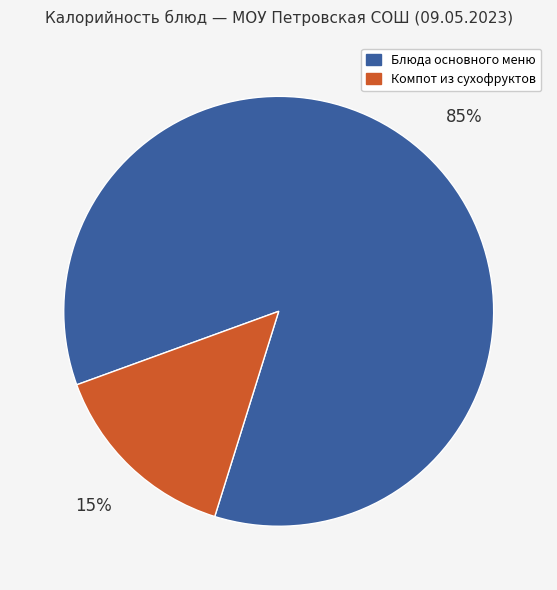

What is the largest slice in the pie chart?

Блюда основного меню